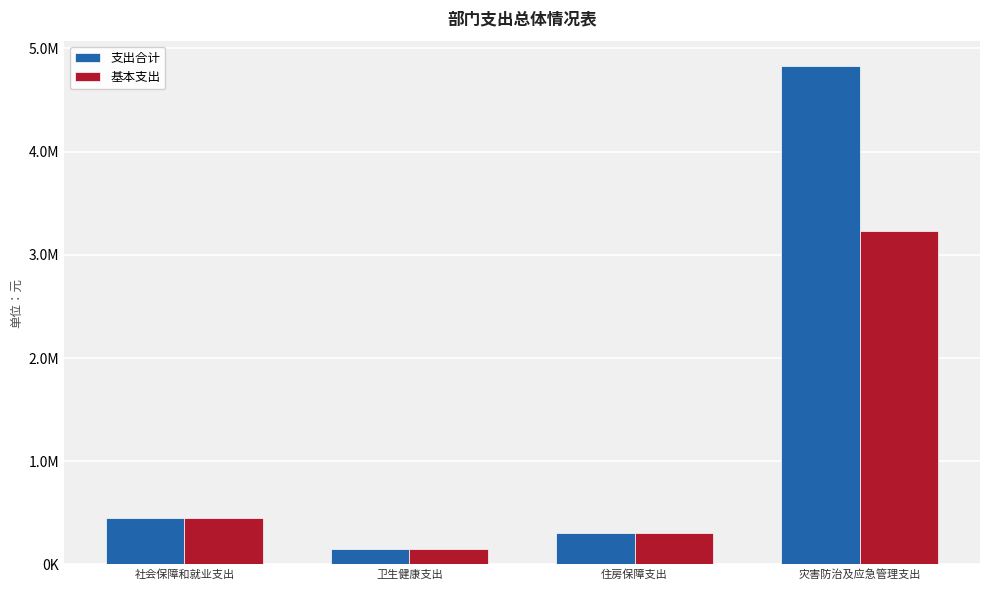

What is the sum of the 基本支出 values at 社会保障和就业支出 and 灾害防治及应急管理支出?

3685783.8